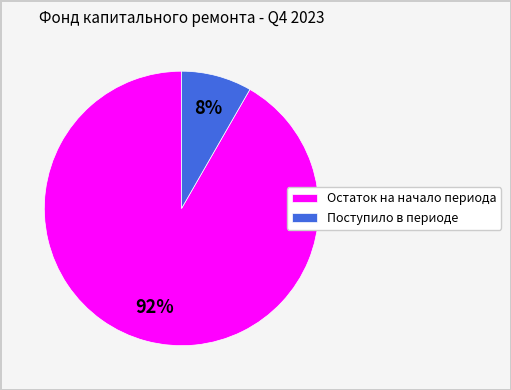

Is it true that Поступило в периоде is 8% of the pie?

True